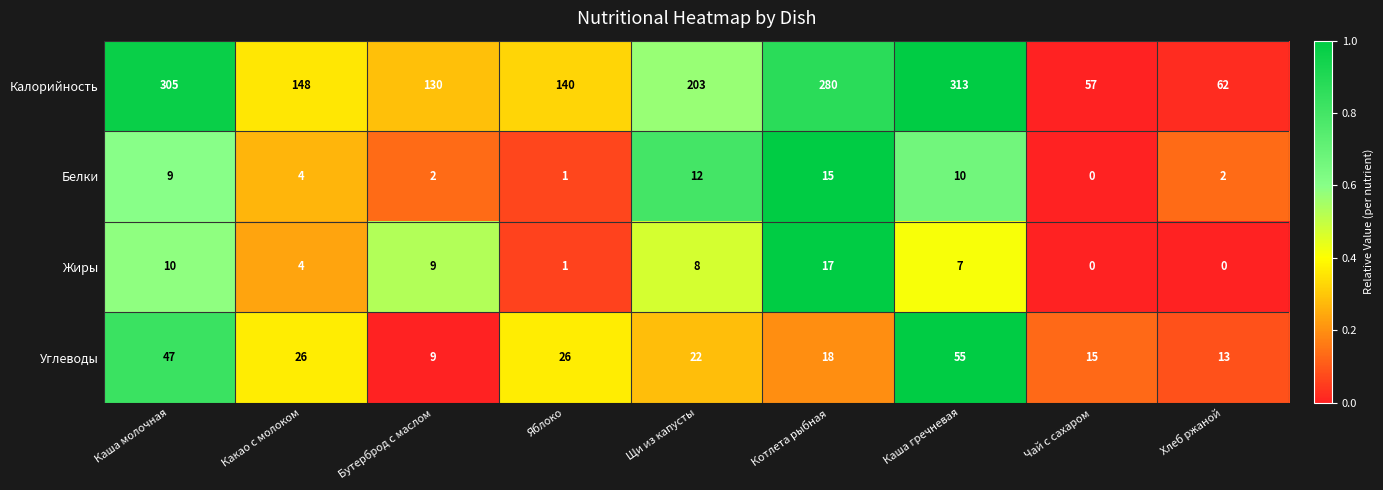

What is the sum of all Калорийность values?

1638